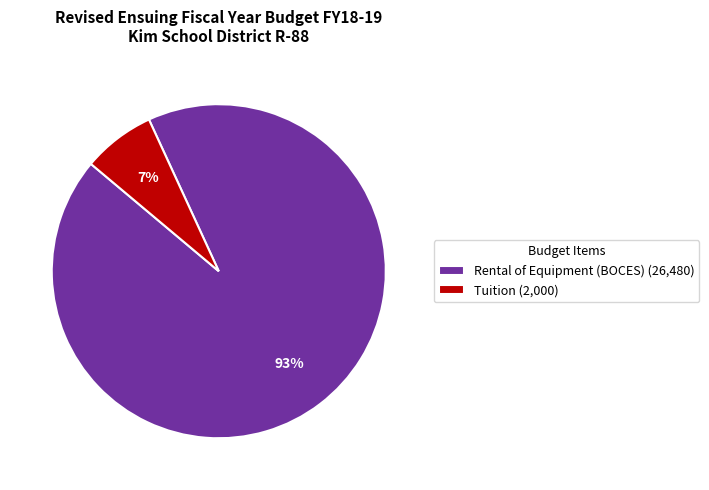

Count the number of slices in the pie.

2